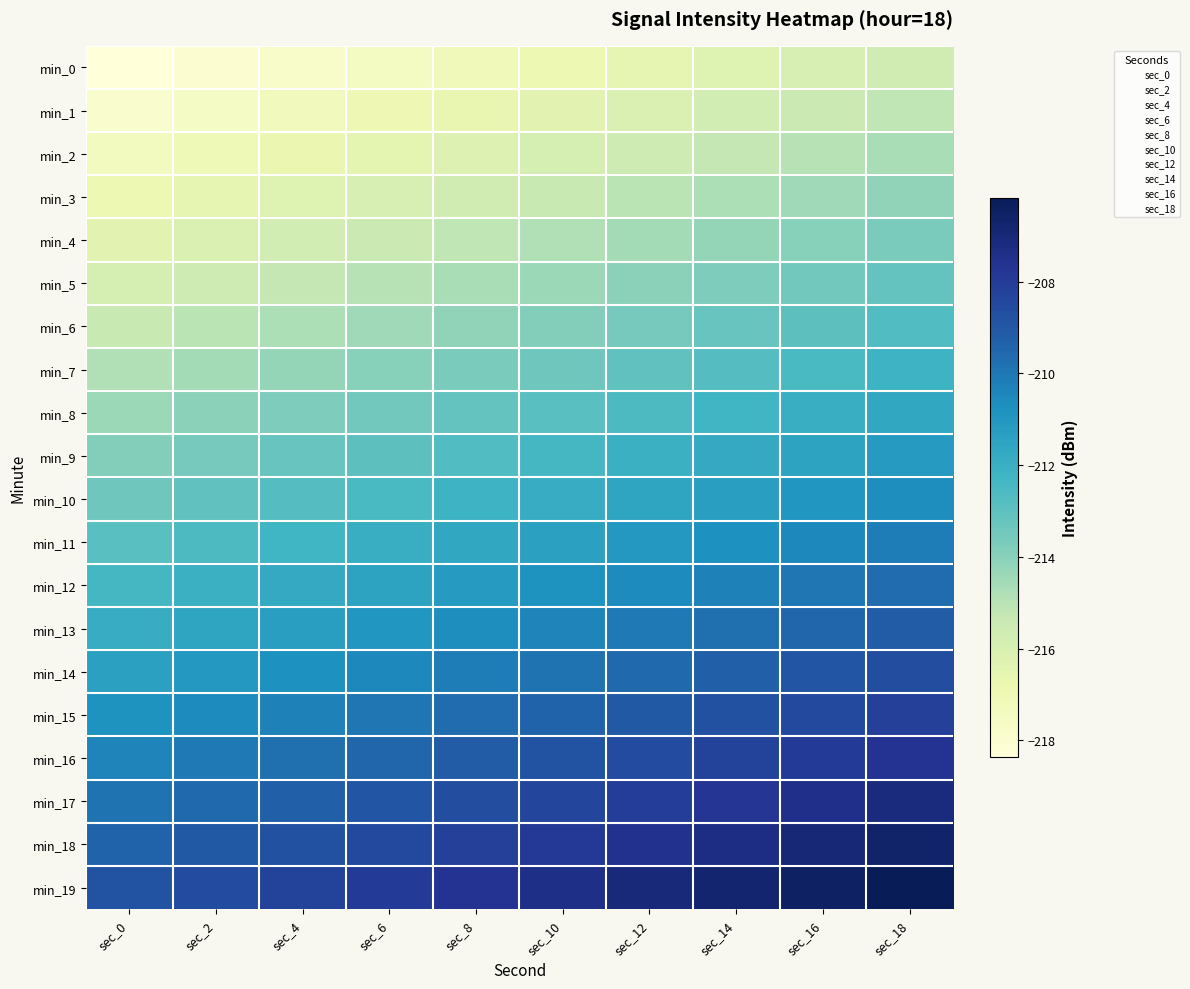

Rank the series by their maximum value, from highest to lowest.

min_19, min_18, min_17, min_16, min_15, min_14, min_13, min_12, min_11, min_10, min_9, min_8, min_7, min_6, min_5, min_4, min_3, min_2, min_1, min_0